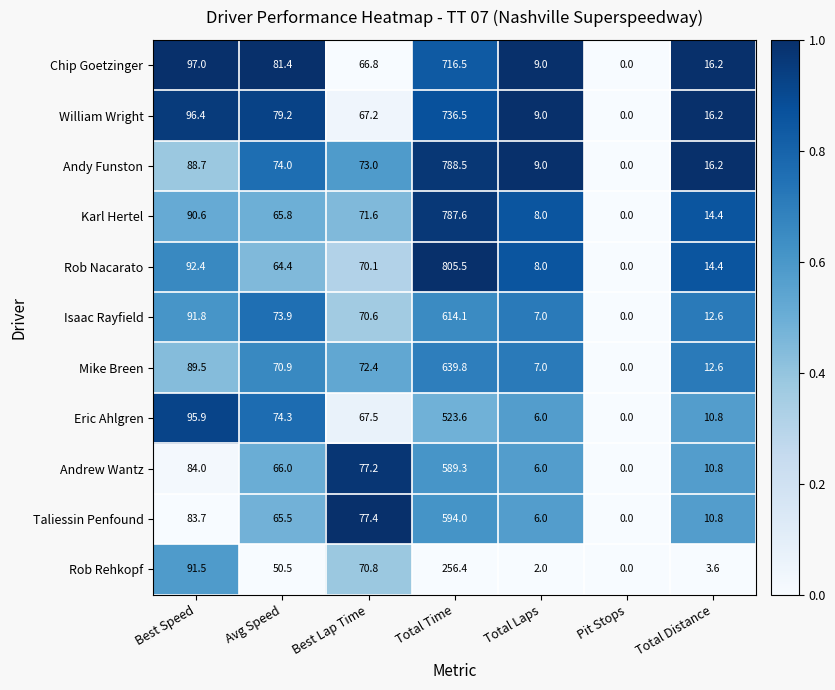

Which series changed the most between Best Speed and Total Time?

Rob Nacarato